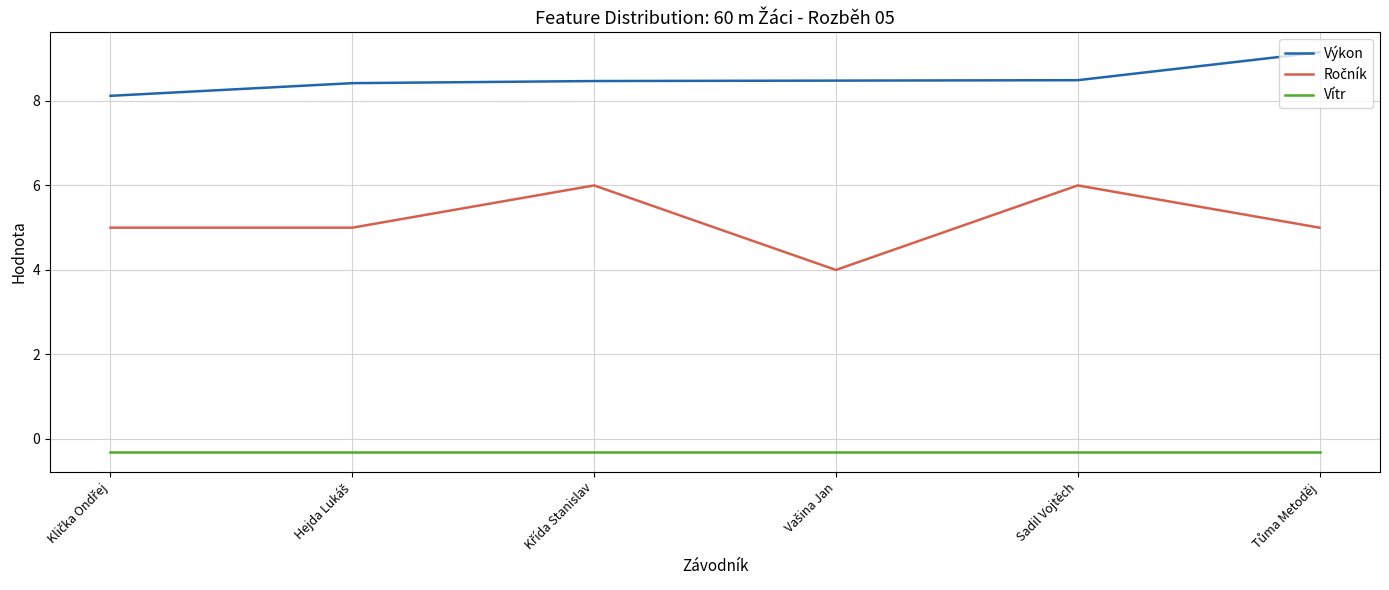

What is the lowest value of the Vítr series?

-0.3